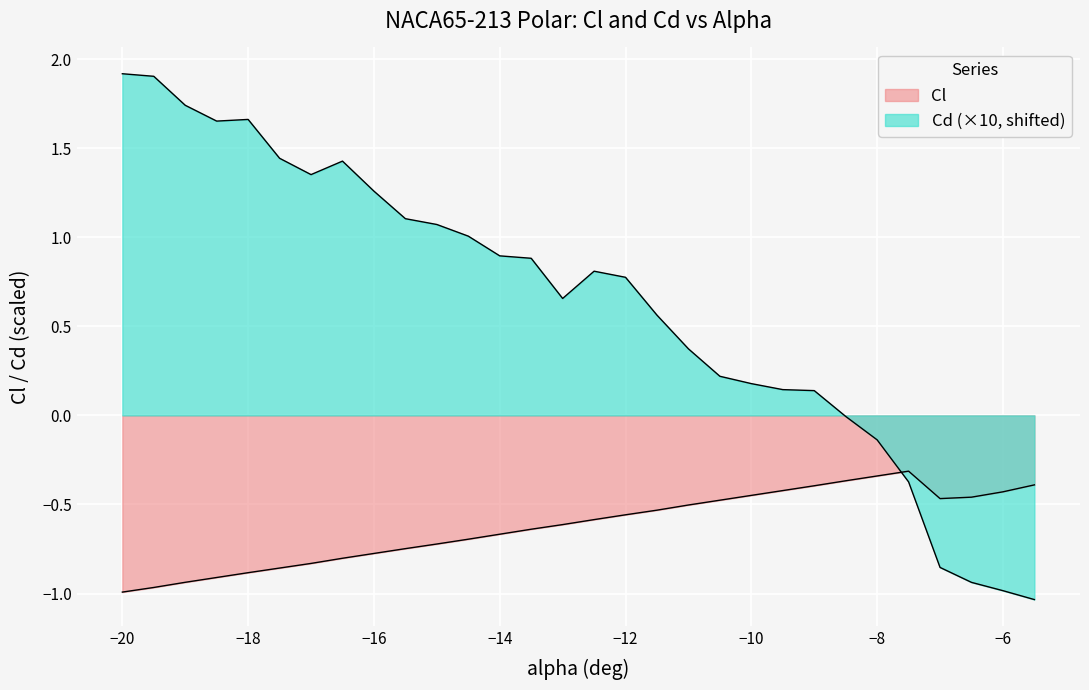

After their last crossing, which series has the higher values: Cl or alpha?

Cl